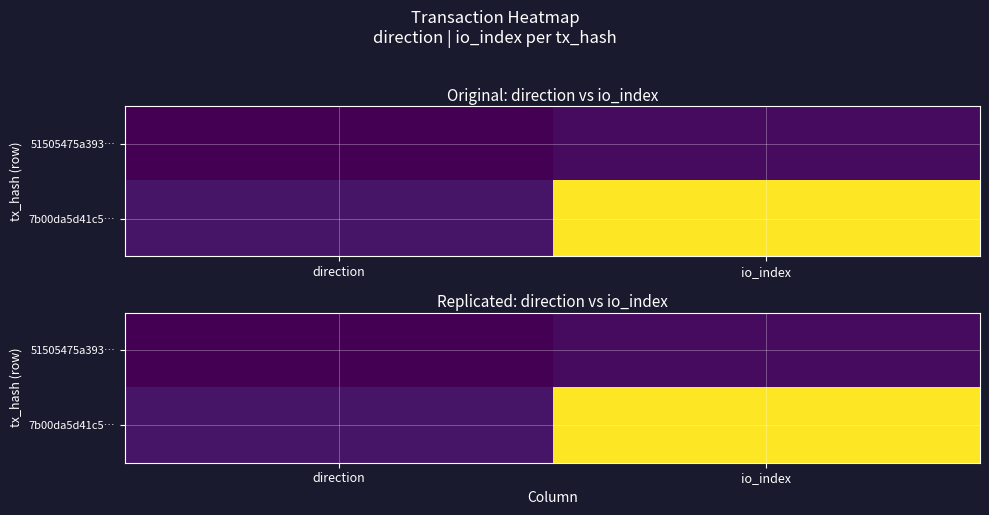

At which category is the sum across all series the highest?

io_index